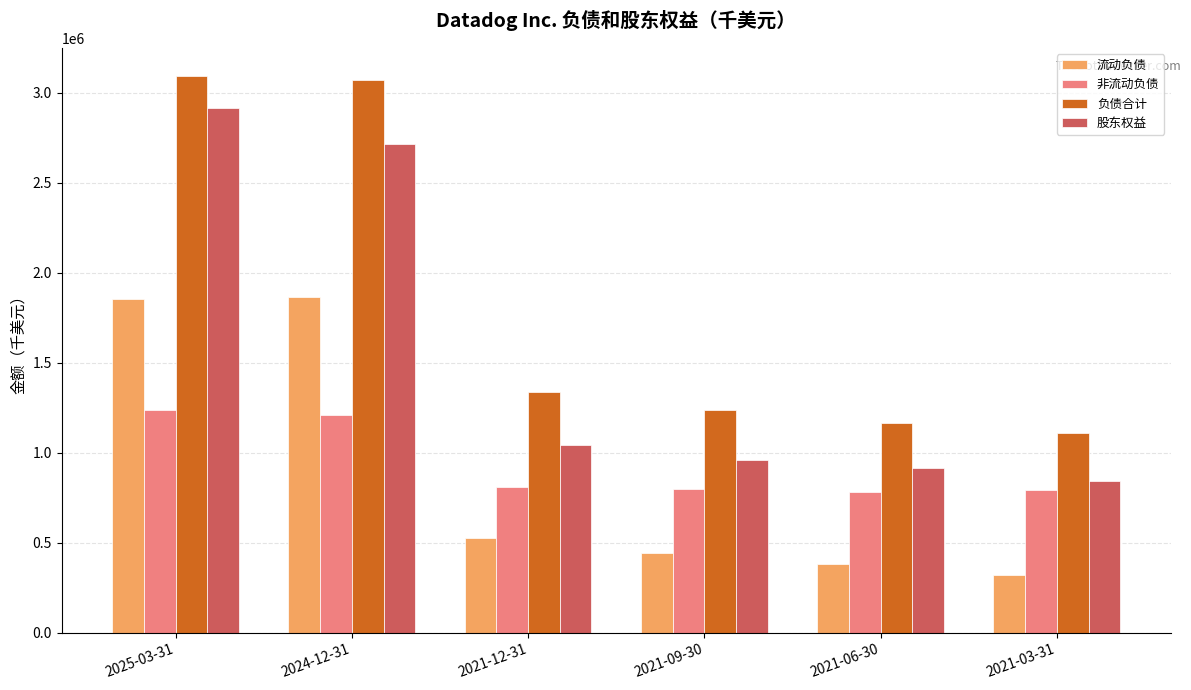

What is the total value across all series at 2024-12-31?

8856315